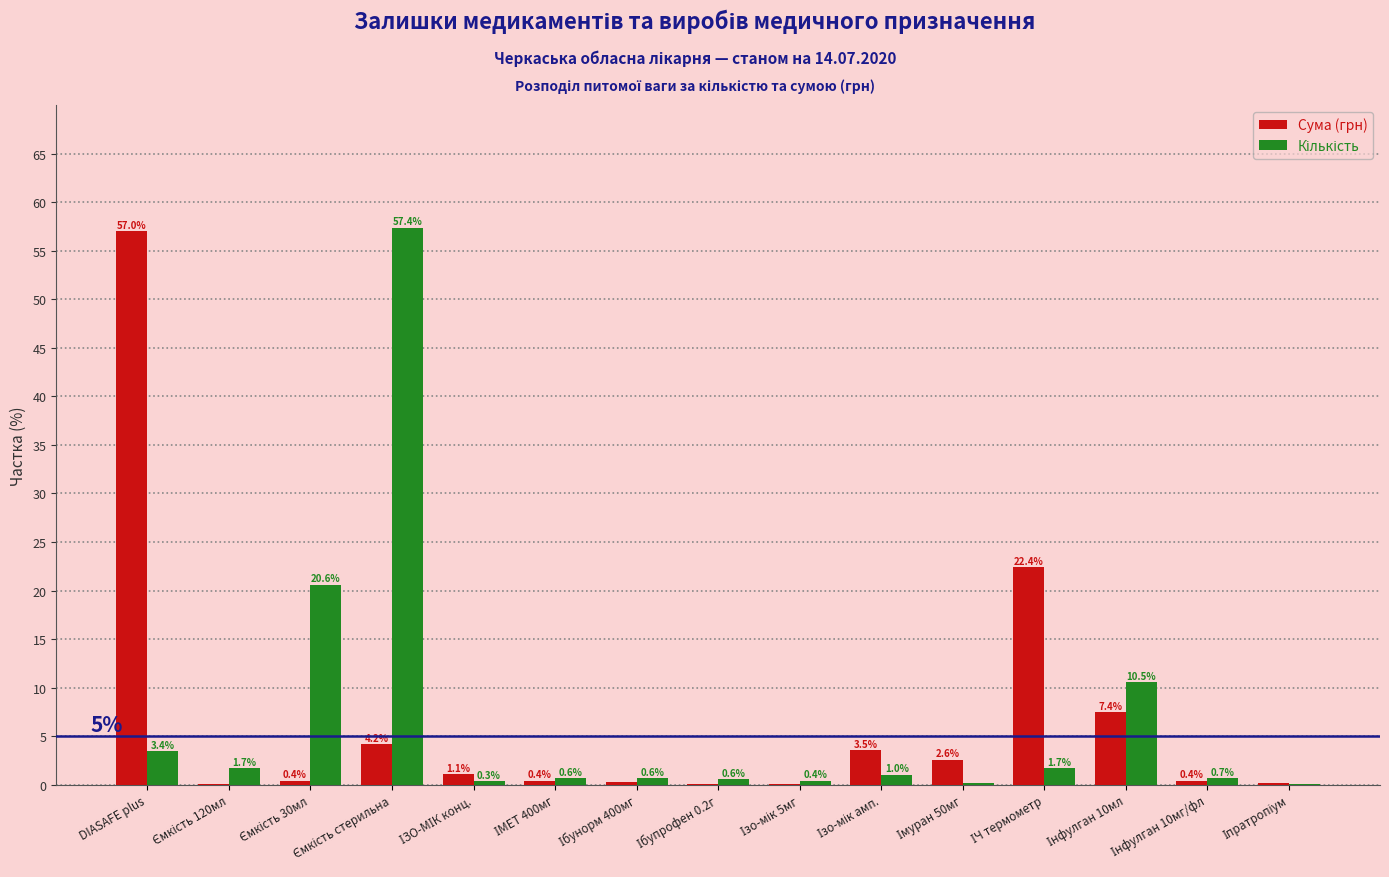

What is the highest value of the Сума (грн) series?

57.0